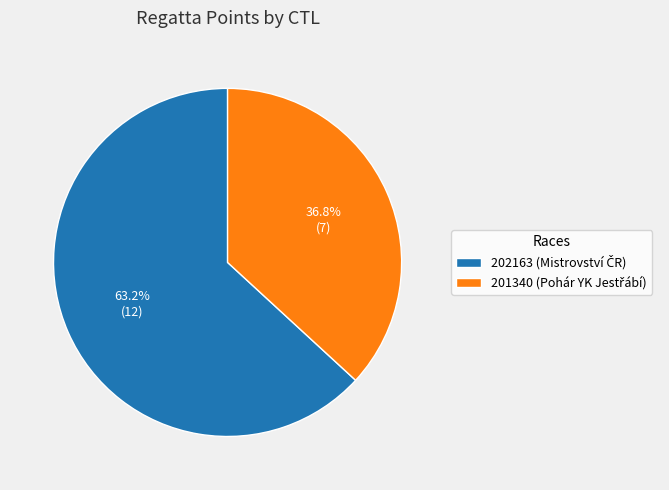

What percentage is the 202163 slice, to the nearest percent?

63%